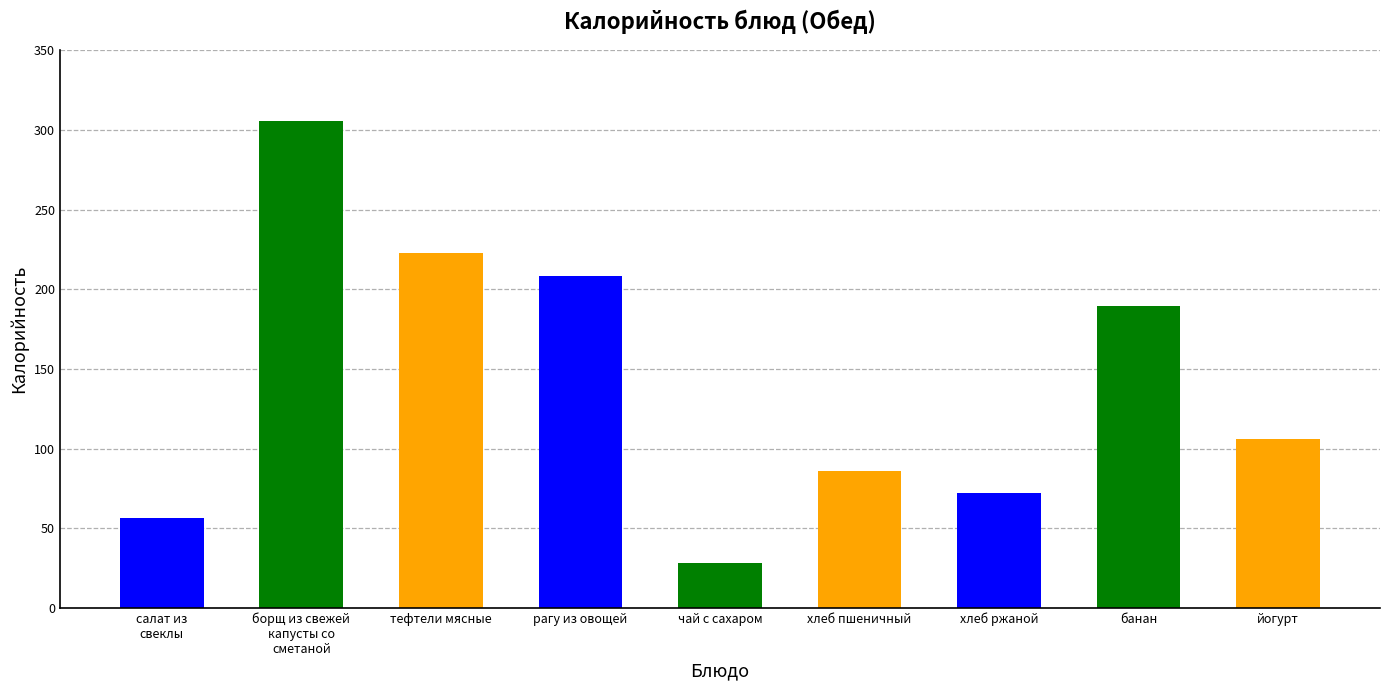

At which label does the data first exceed 106?

борщ из свежей
капусты со
сметаной